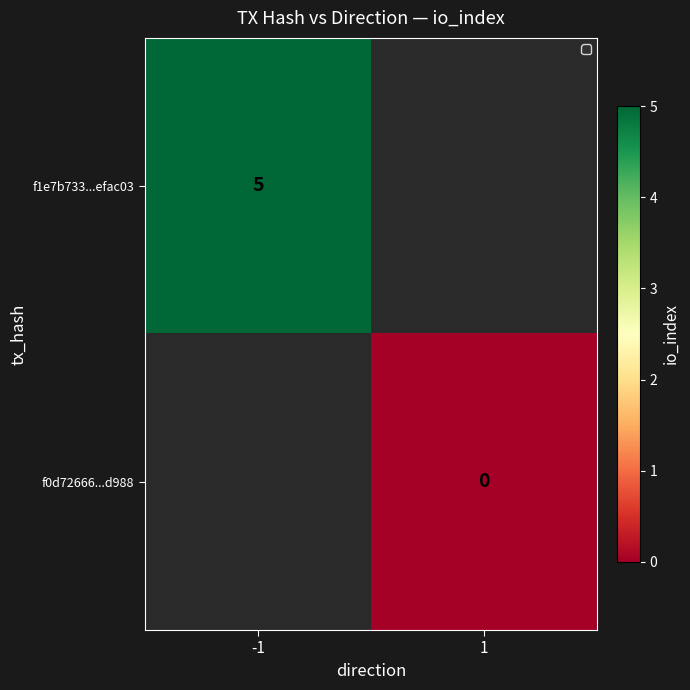

Which series has the largest range (max minus min)?

f1e7b733...efac03